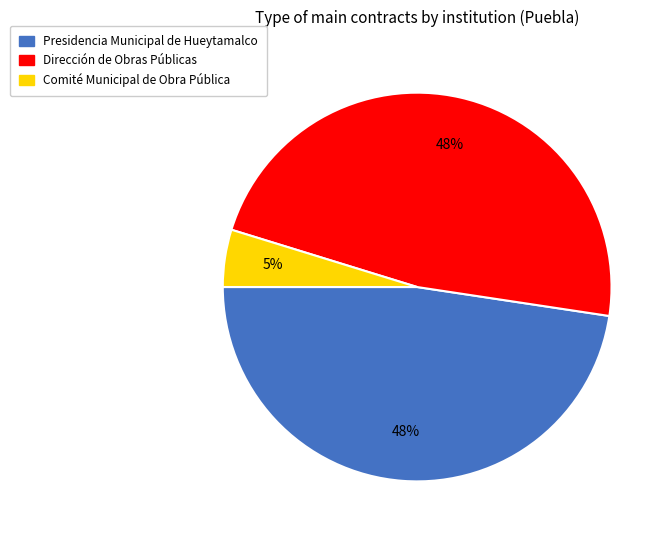

Which has a higher value, Comité Municipal de Obra Pública or Presidencia Municipal de Hueytamalco?

Presidencia Municipal de Hueytamalco